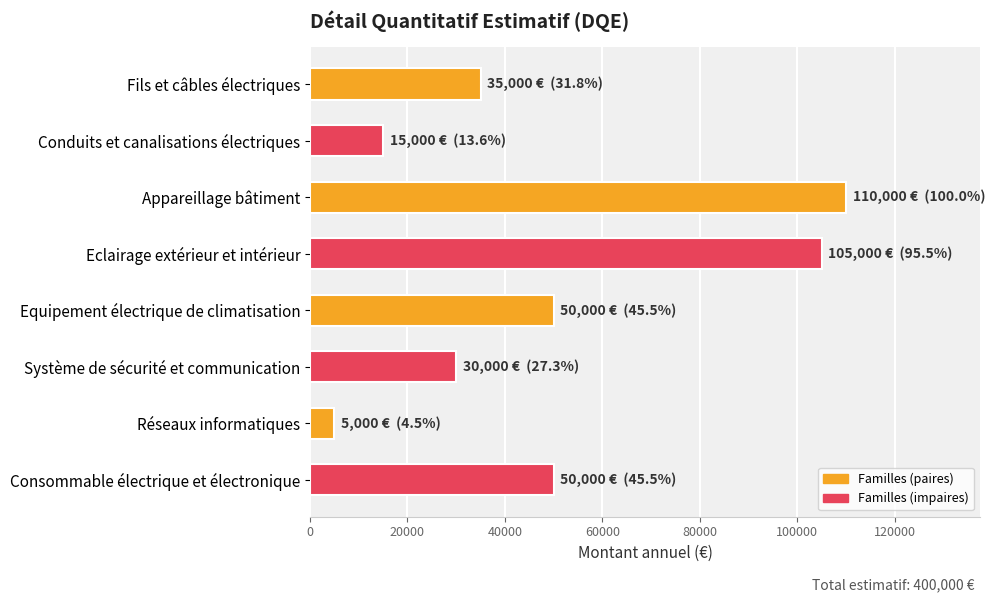

Reading top to bottom, extract all data points from this chart.

35000	15000	110000	105000	50000	30000	5000	50000